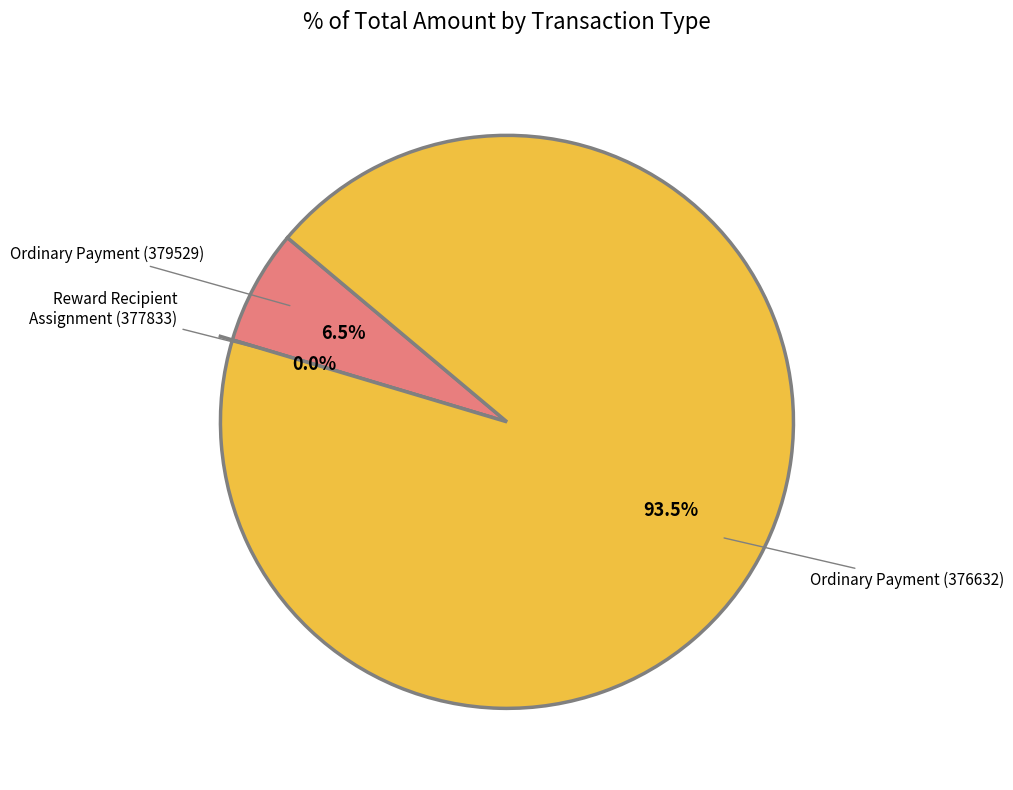

Which has a higher value, Reward Recipient Assignment (377833) or Ordinary Payment (376632)?

Ordinary Payment (376632)